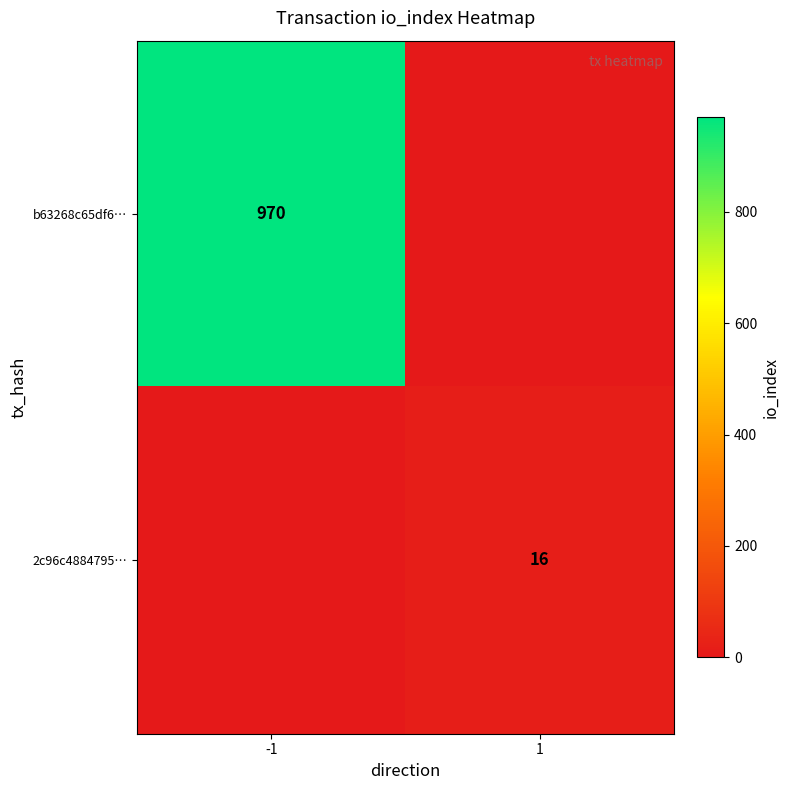

True or false: 2c96c4884795… has a value of 16 at 1.

True